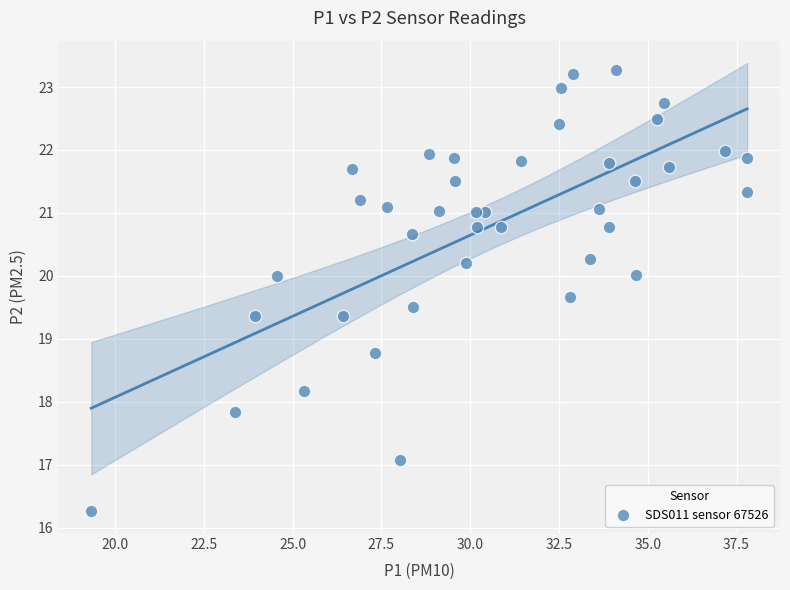

What is the range of X values (max minus min)?

18.5